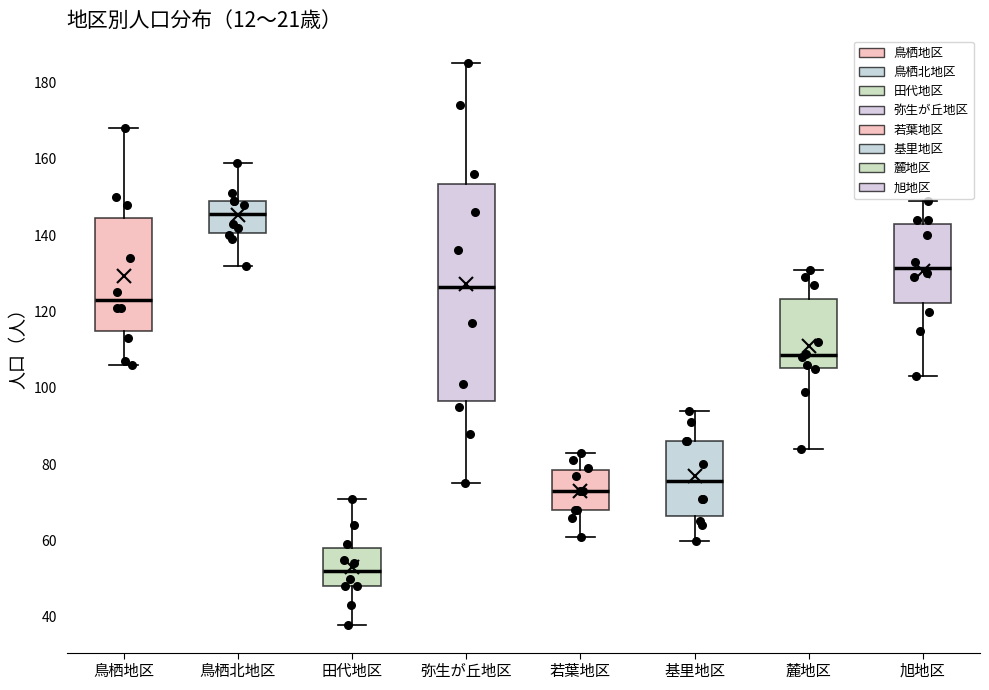

Reading left to right, read every box against the y-axis: the position of its median line, the range the box covers, and the ends of its whiskers. The values are not printed on the chart, so give them approximately, as read against the axis.

鳥栖地区: median 124, box 116 to 144, whiskers 106 to 168
鳥栖北地区: median 146, box 140 to 150, whiskers 132 to 160
田代地区: median 52, box 48 to 58, whiskers 38 to 72
弥生が丘地区: median 126, box 96 to 154, whiskers 76 to 186
若葉地区: median 74, box 68 to 78, whiskers 62 to 84
基里地区: median 76, box 66 to 86, whiskers 60 to 94
麓地区: median 108, box 106 to 124, whiskers 84 to 132
旭地区: median 132, box 122 to 144, whiskers 104 to 150